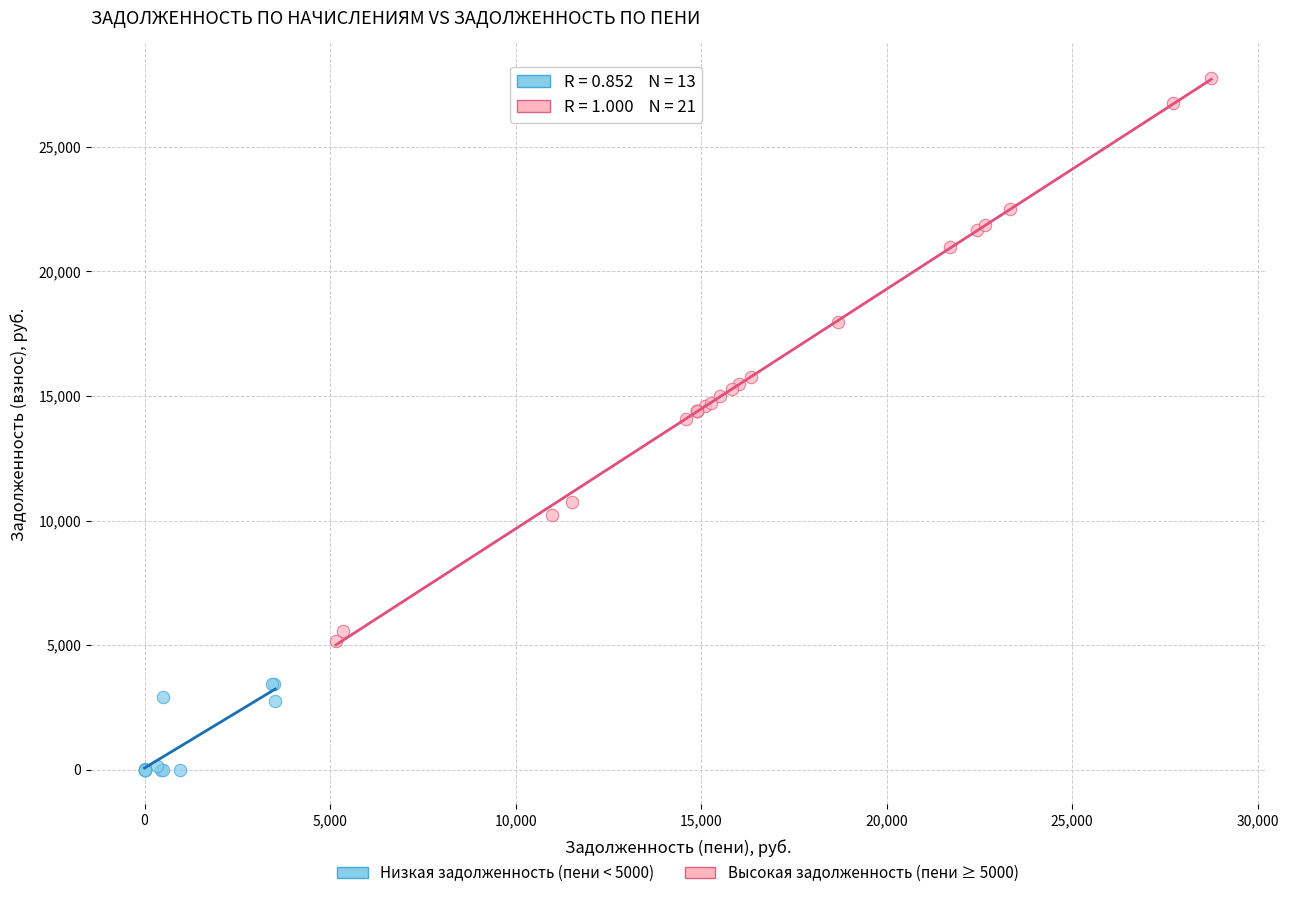

What are all the series names shown in the legend?

Низкая задолженность (пени < 5000), Высокая задолженность (пени ≥ 5000)